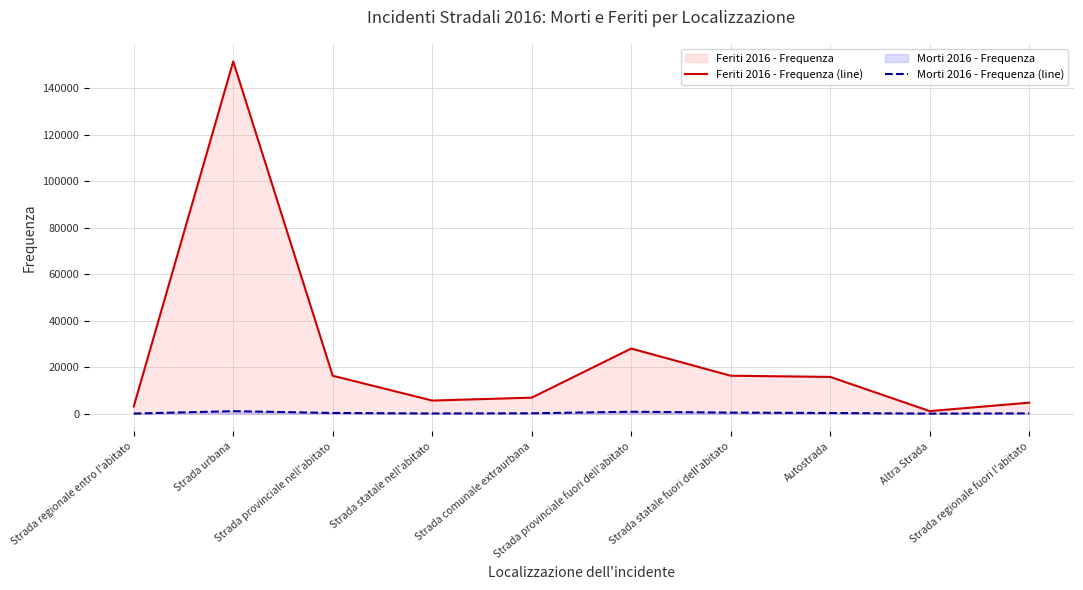

What is the value of the Feriti 2016 - Frequenza (line) point at the 6th from the left?

27985